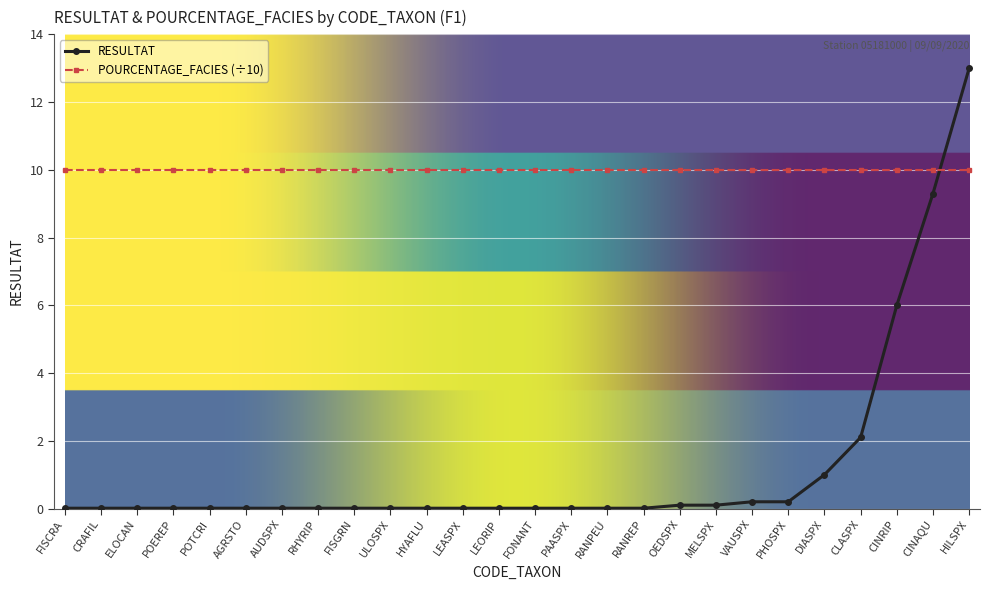

What is the difference between the second highest and second lowest values in the RESULTAT series?

9.3